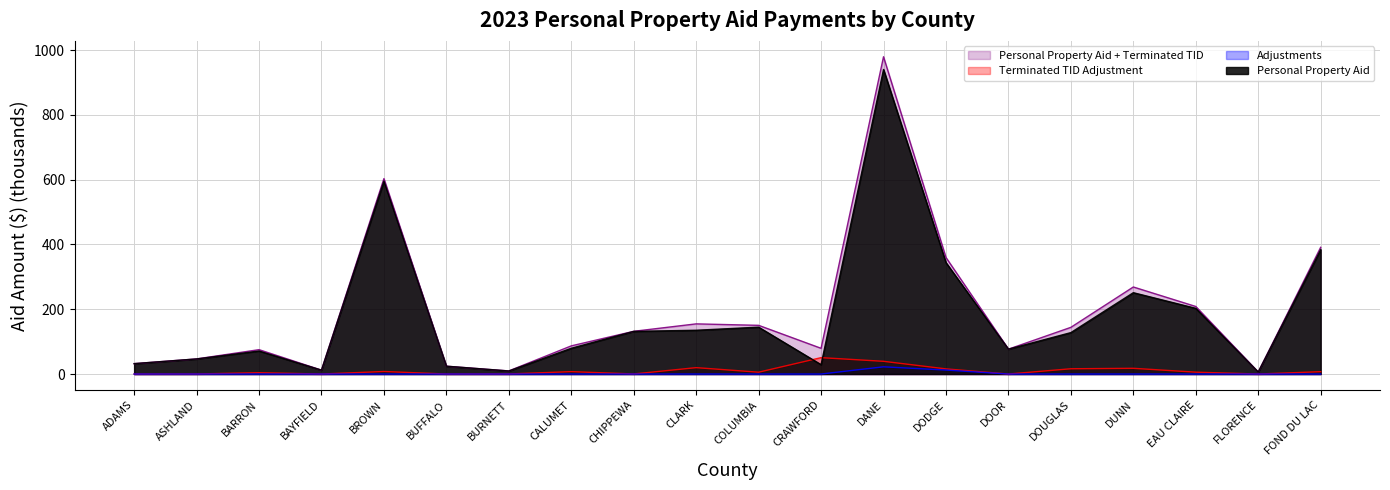

Rank the categories by Personal Property Aid + Terminated TID value from highest to lowest.

DANE, BROWN, FOND DU LAC, DODGE, DUNN, EAU CLAIRE, CLARK, COLUMBIA, DOUGLAS, CHIPPEWA, CALUMET, CRAWFORD, DOOR, BARRON, ASHLAND, ADAMS, BUFFALO, BAYFIELD, BURNETT, FLORENCE